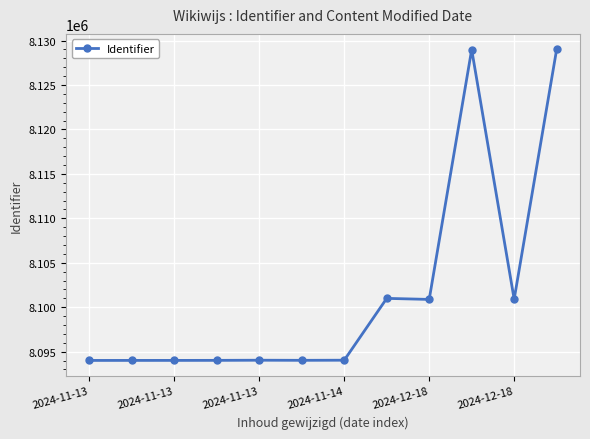

What is the value of the 9th point from the left?

8100879